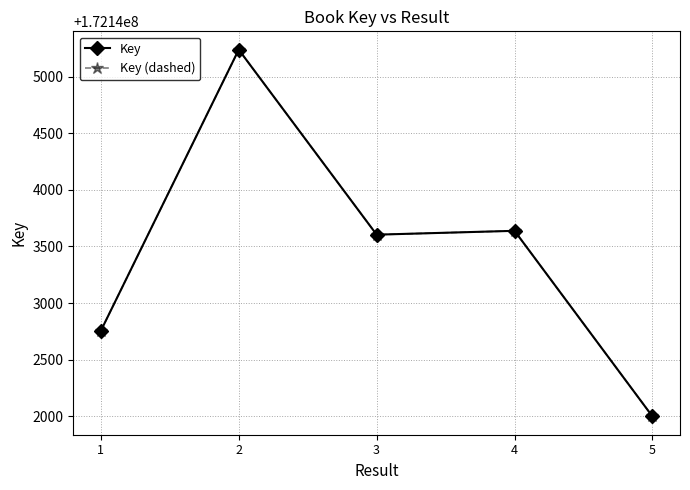

True or false: Key and Key (dashed) cross at least once.

False